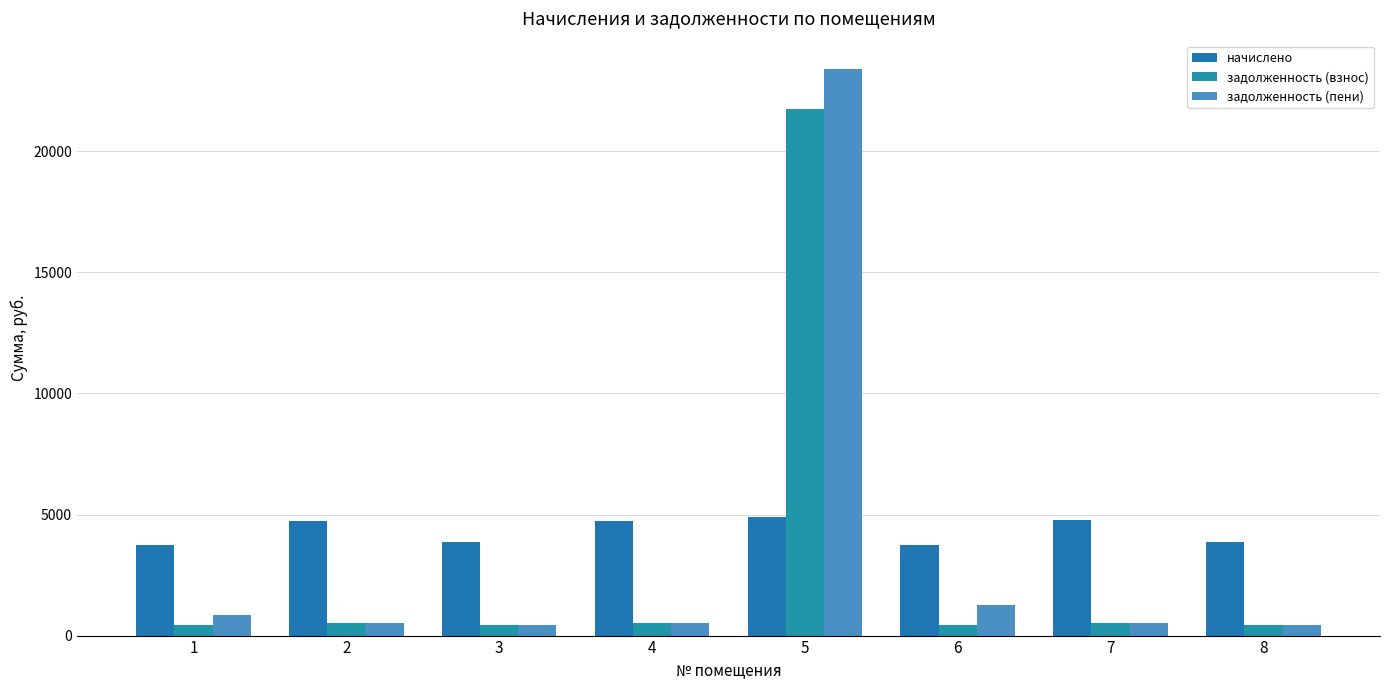

List the series in order of their overall mean, highest first.

начислено, задолженность (пени), задолженность (взнос)